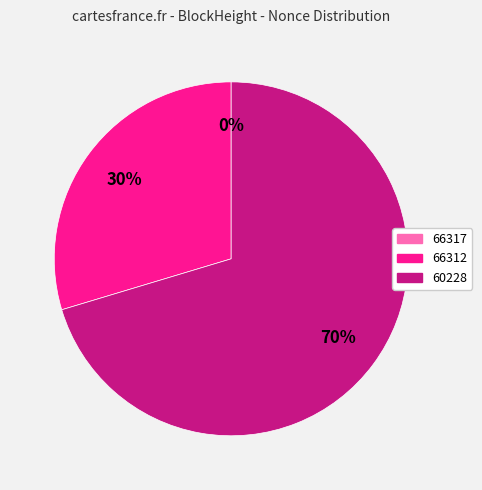

Is the sum of 66312 and 60228 greater than half?

Yes